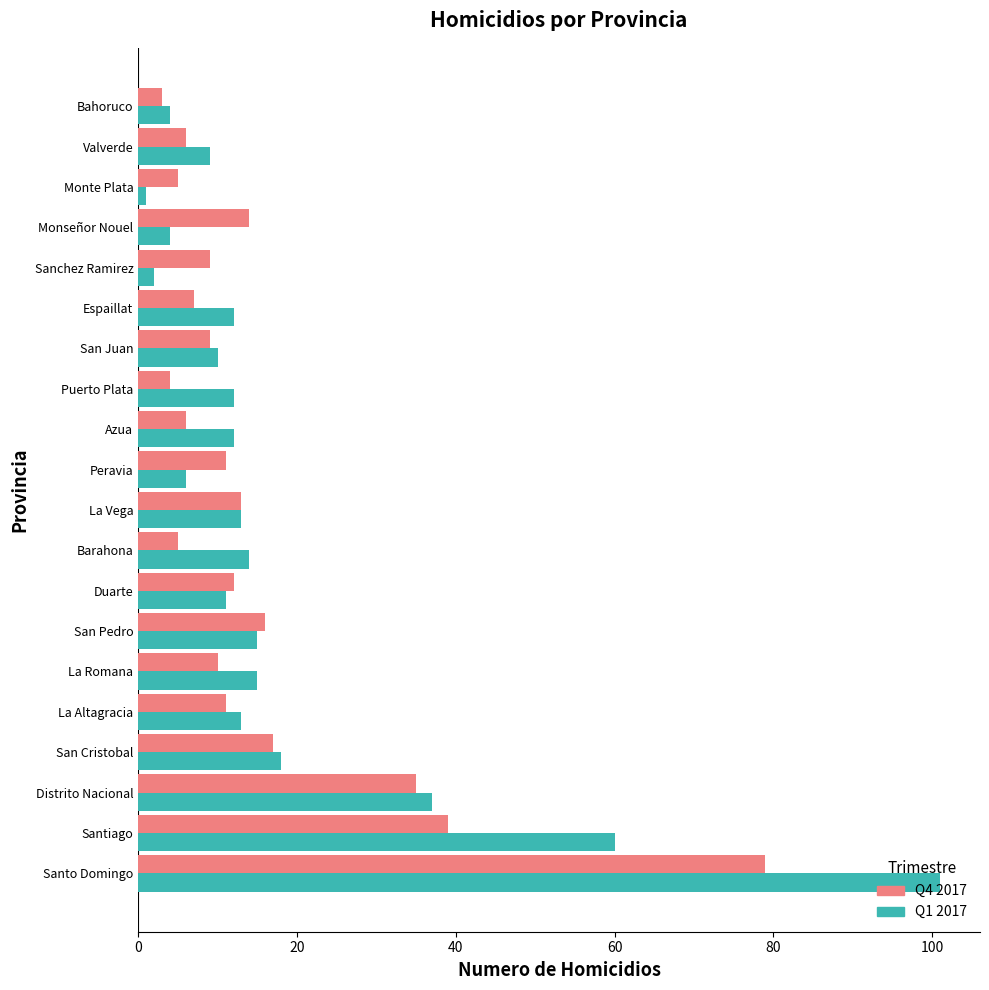

Count the number of data series in this chart.

2